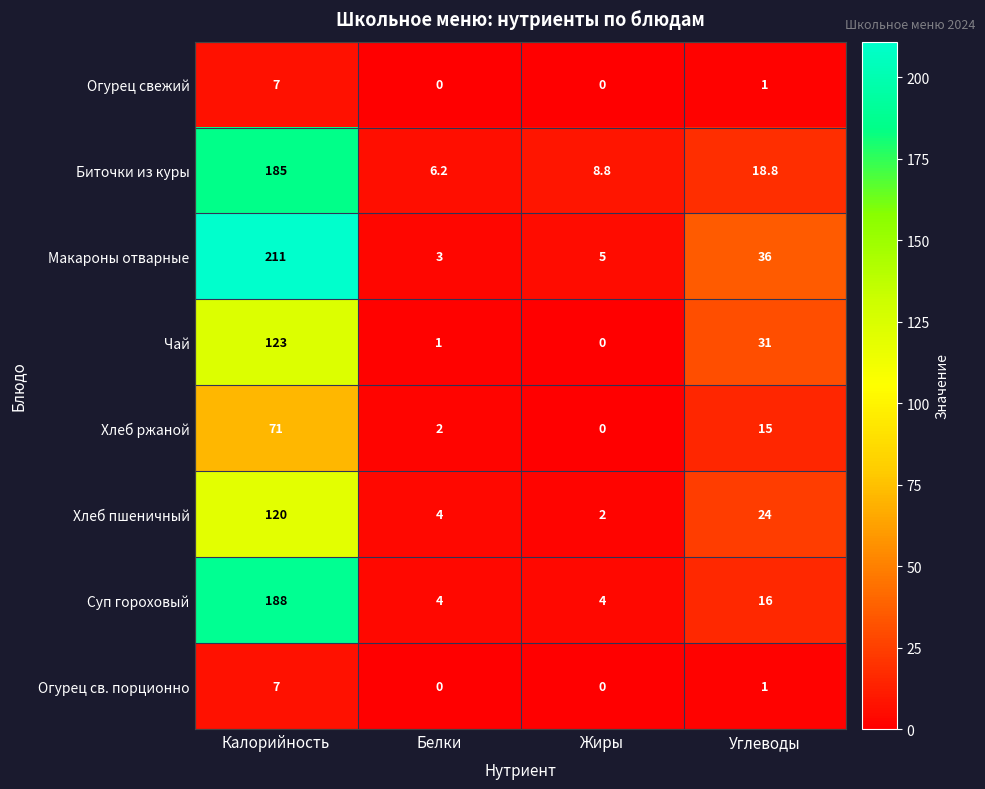

What is the highest value of the Чай series?

123.0